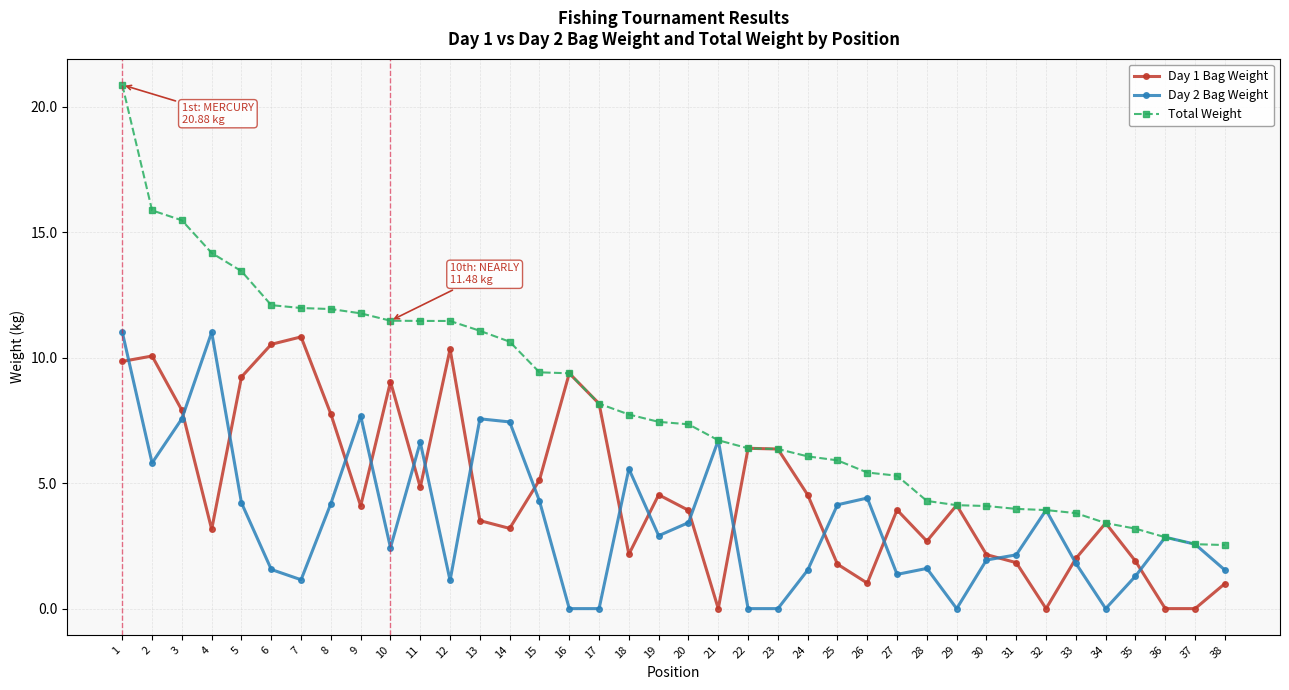

True or false: Day 1 Bag Weight has a value of 4.9 at 13.

False